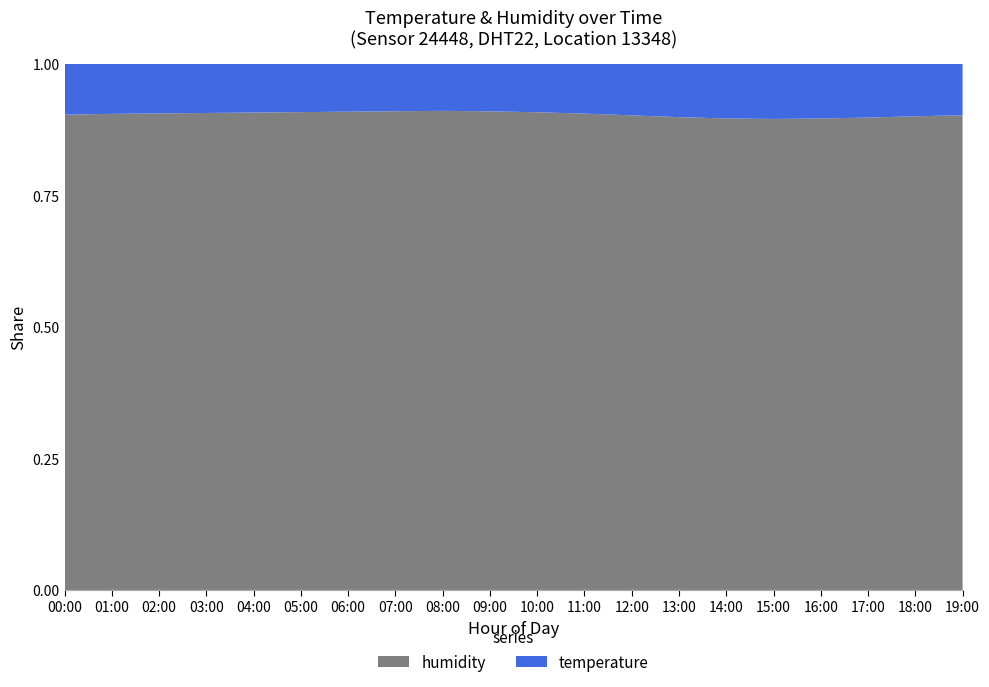

Reading left to right, list all the values displayed in this chart.

temperature: 10.7	10.5	10.4	10.3	10.2	10.1	10.0	9.9	9.8	9.9	10.1	10.4	10.8	11.2	11.5	11.6	11.5	11.3	11.0	10.8
humidity: 99.9	99.9	99.9	99.9	99.9	99.9	99.9	99.9	99.8	99.7	99.6	99.5	99.4	99.3	99.2	99.1	99.1	99.2	99.3	99.5